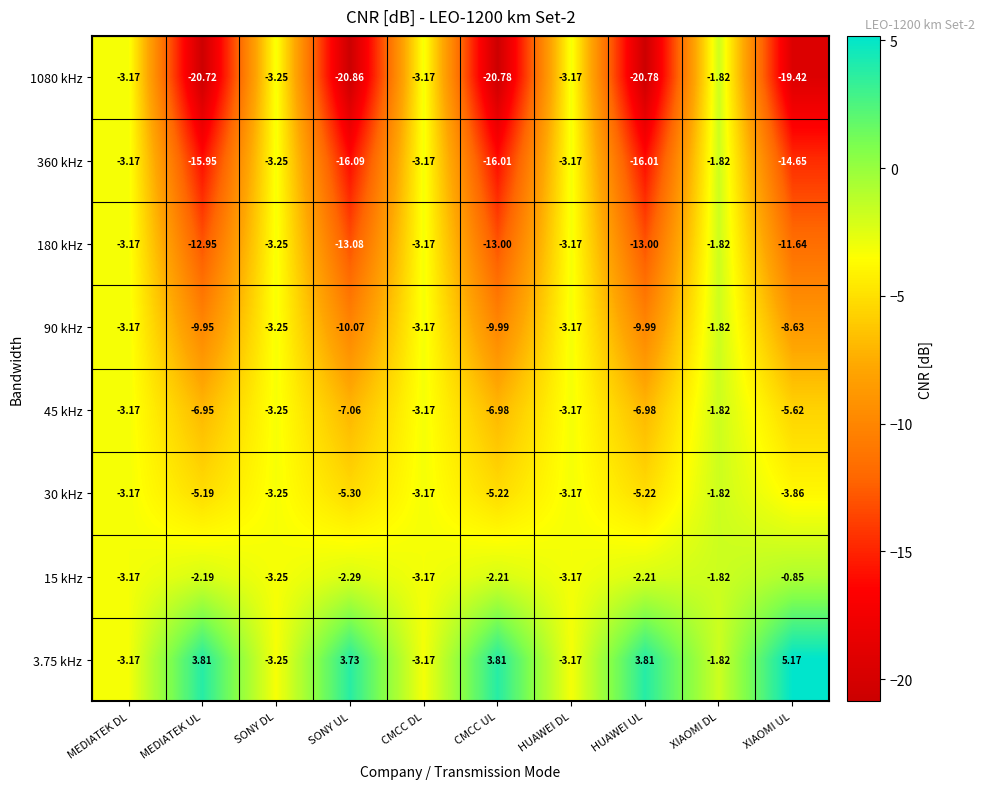

Is the value of 3.75 kHz at HUAWEI UL greater than the value of 90 kHz at HUAWEI UL?

Yes